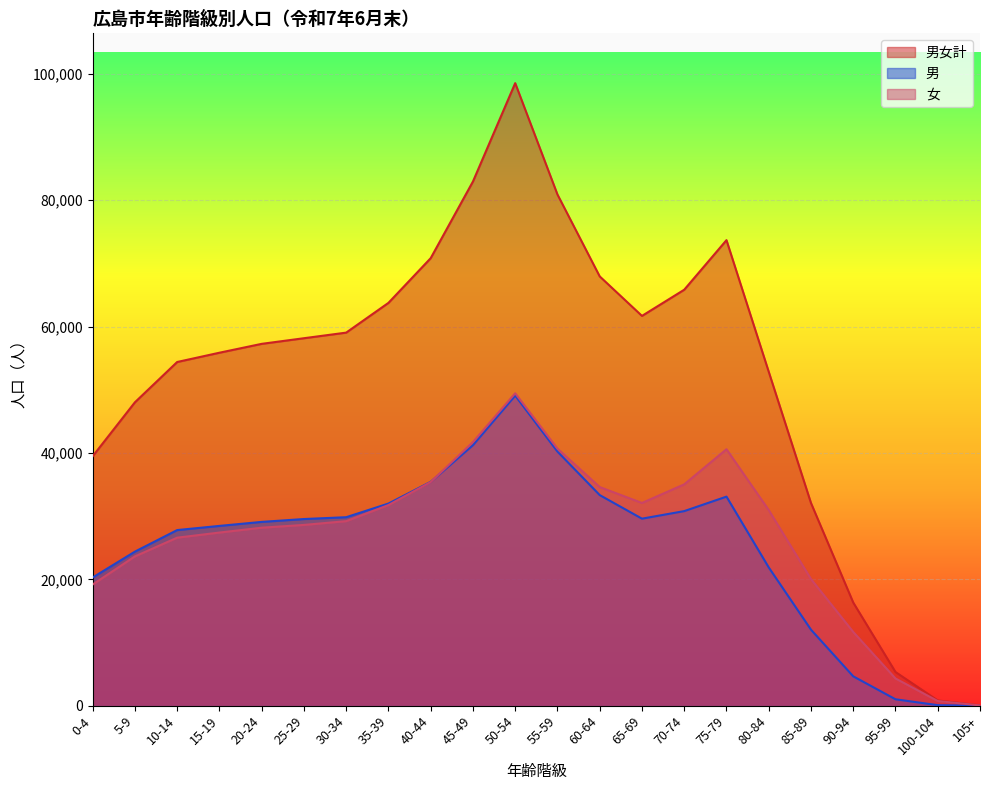

What is the label of the 6th point from the right?

80-84